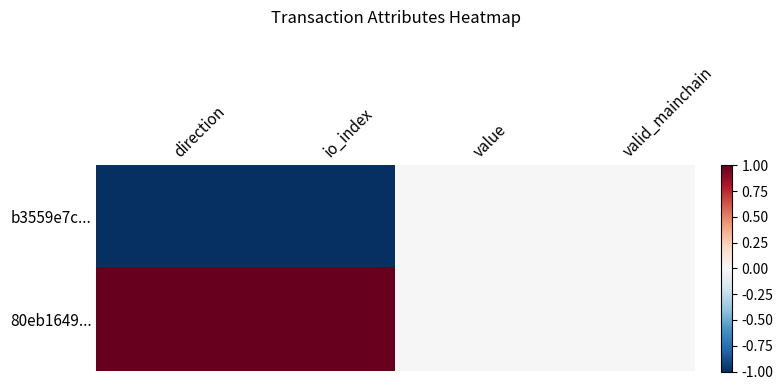

Reading right to left, list all the values displayed in this chart.

b3559e7c...: valid_mainchain=0	value=0	io_index=-1	direction=-1
80eb1649...: valid_mainchain=0	value=0	io_index=1	direction=1